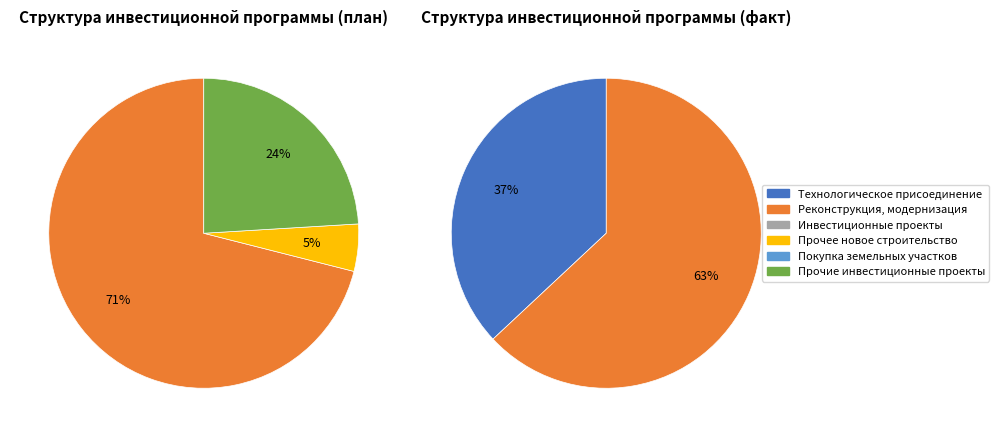

Which category has the biggest portion of the pie?

Реконструкция, модернизация